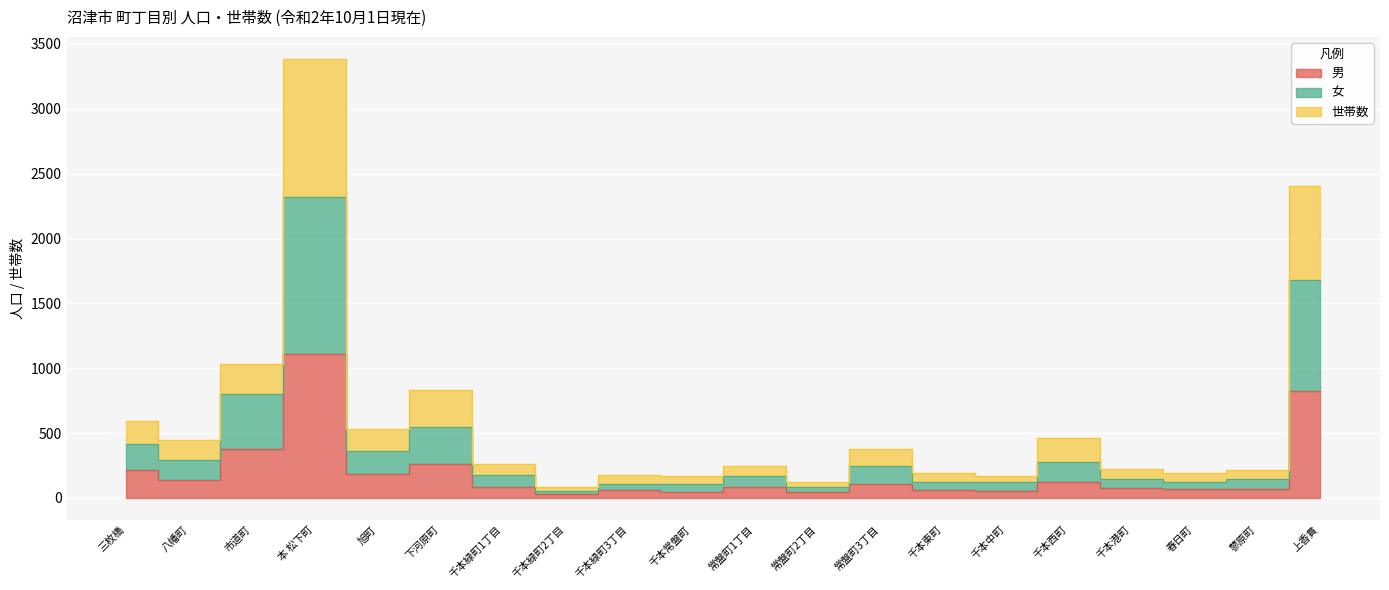

How many interior local peaks does the 女 series have?

5